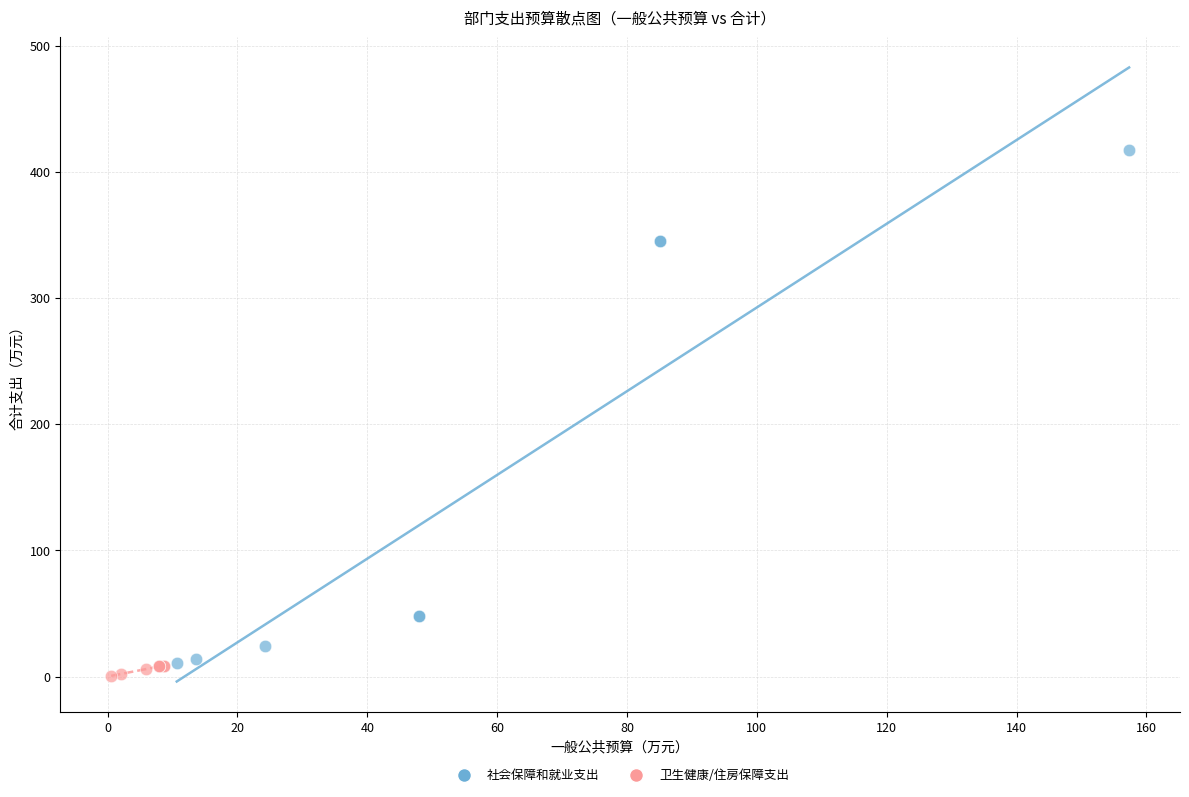

Which series reaches the maximum Y coordinate?

社会保障和就业支出